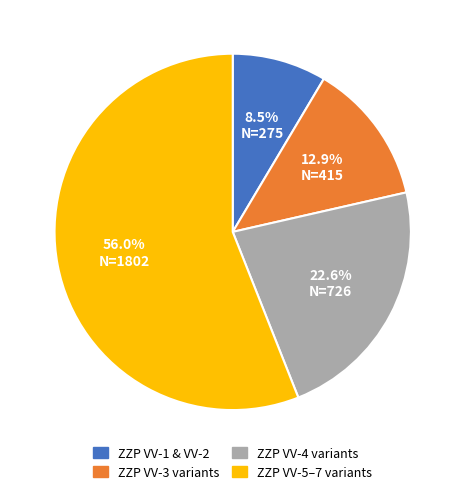

Do ZZP VV-5–7 variants and ZZP VV-1 & VV-2 together represent more than half of the pie?

Yes